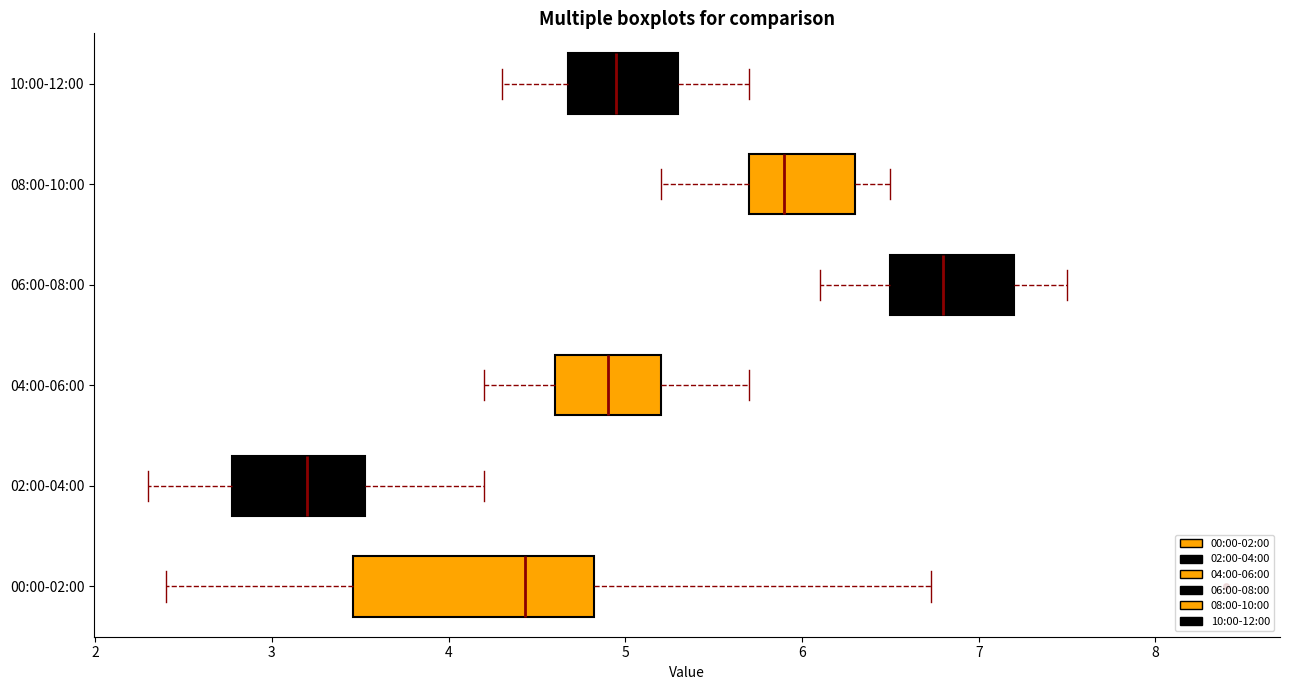

Which box has the furthest to the left median line?

02:00-04:00